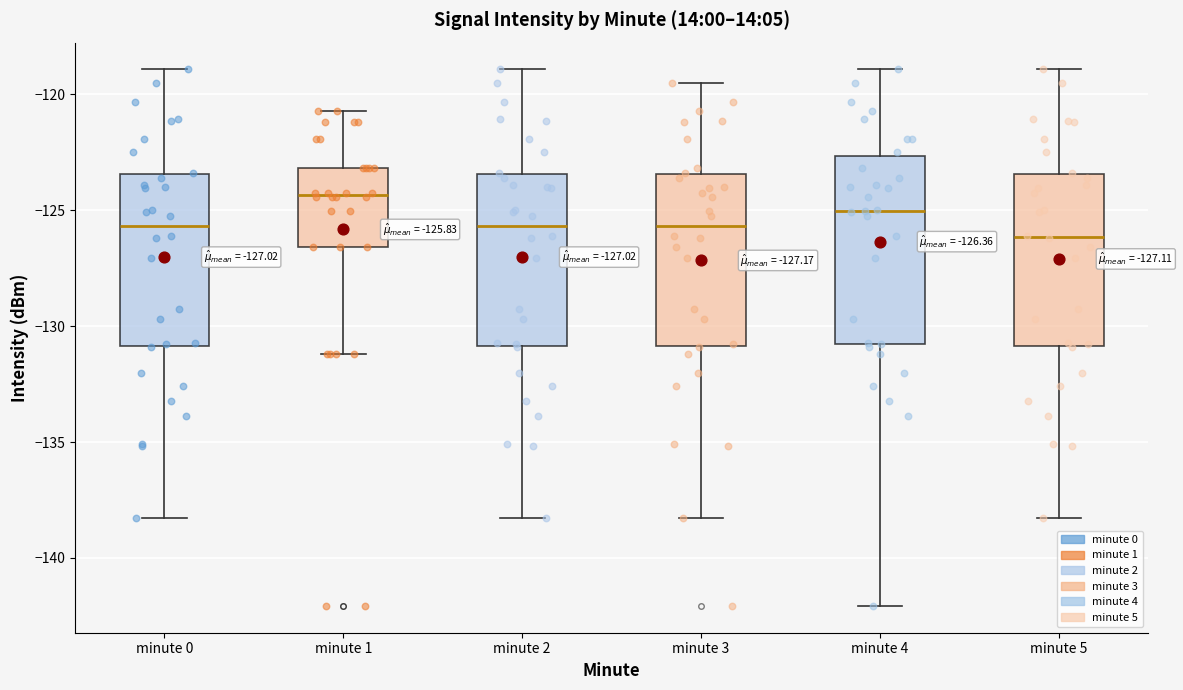

Which box is the tallest, from its lower edge to its upper edge?

minute 4